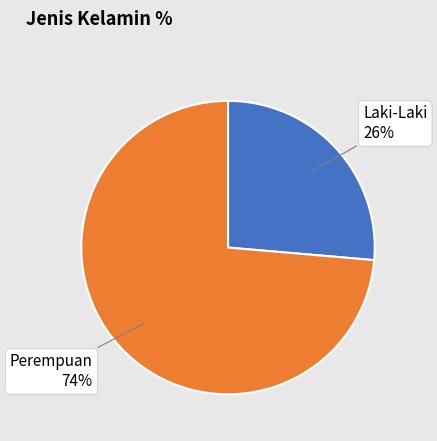

Which slice is the largest?

Perempuan